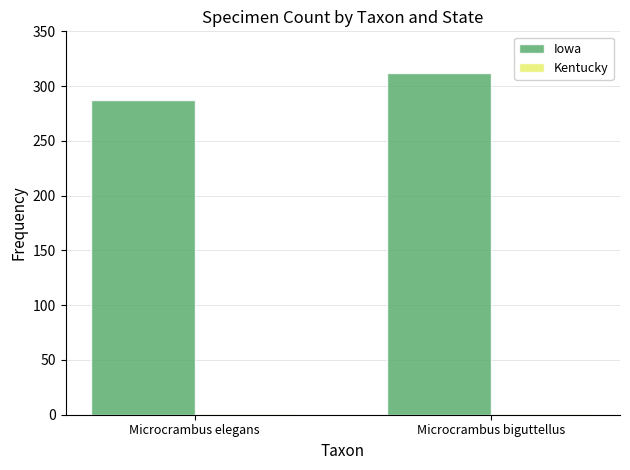

What is the sum of all Iowa values?

599